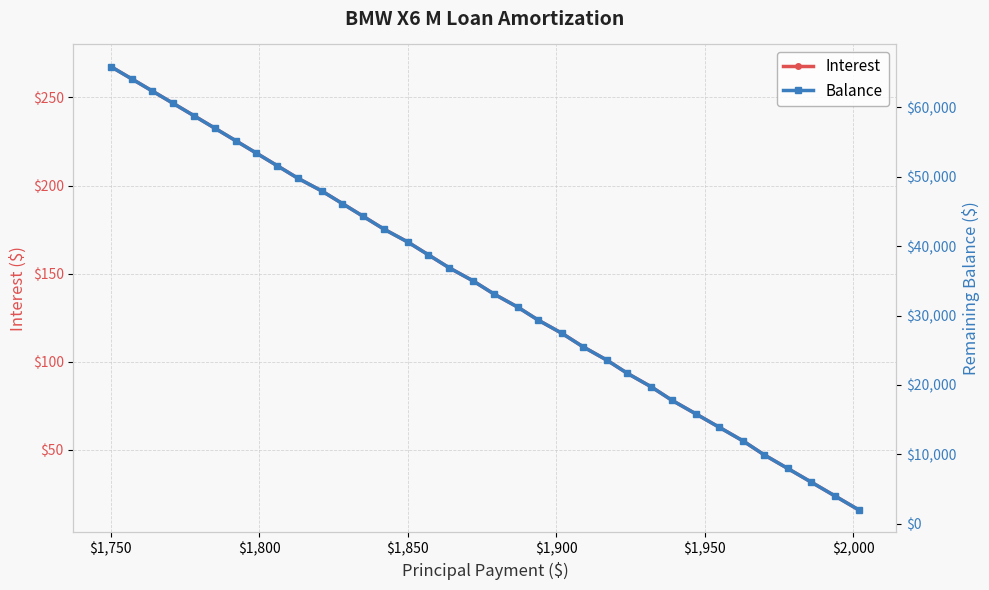

At how many categories does at least one series exceed 53036?

8